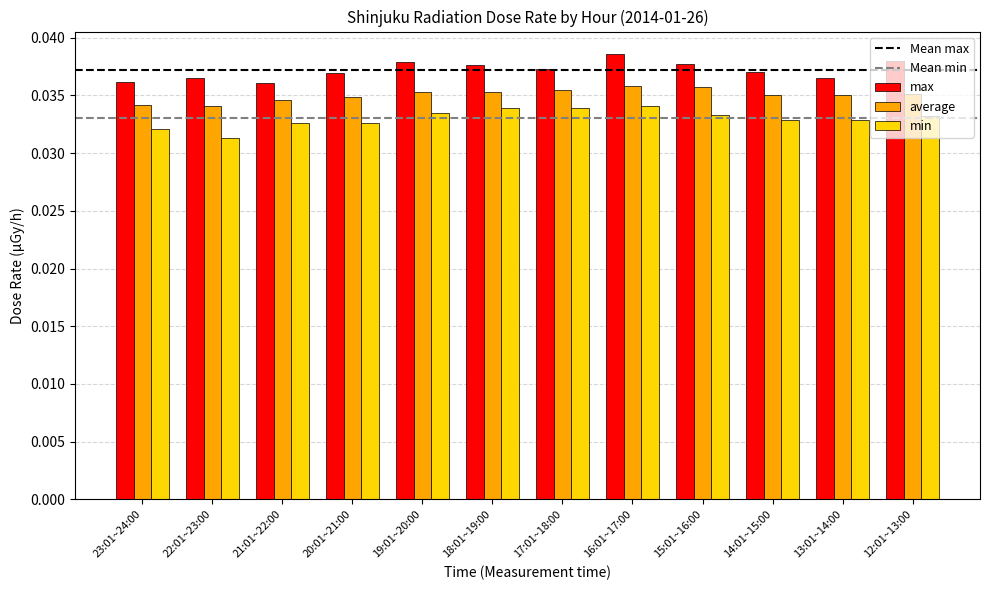

The max series shows 0.1 at 14:01~15:00. True or false?

False